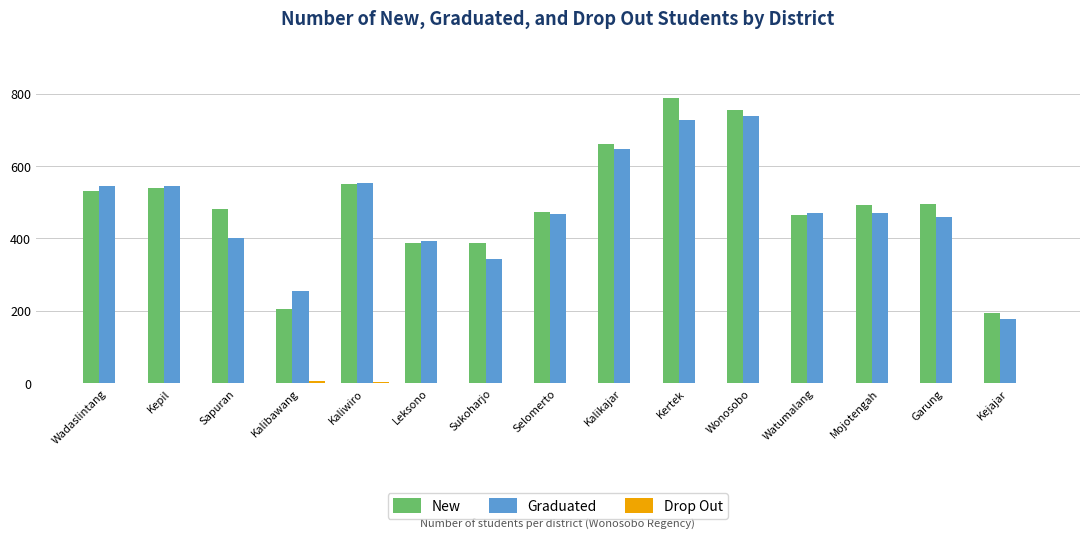

Which series has the widest spread of values?

New